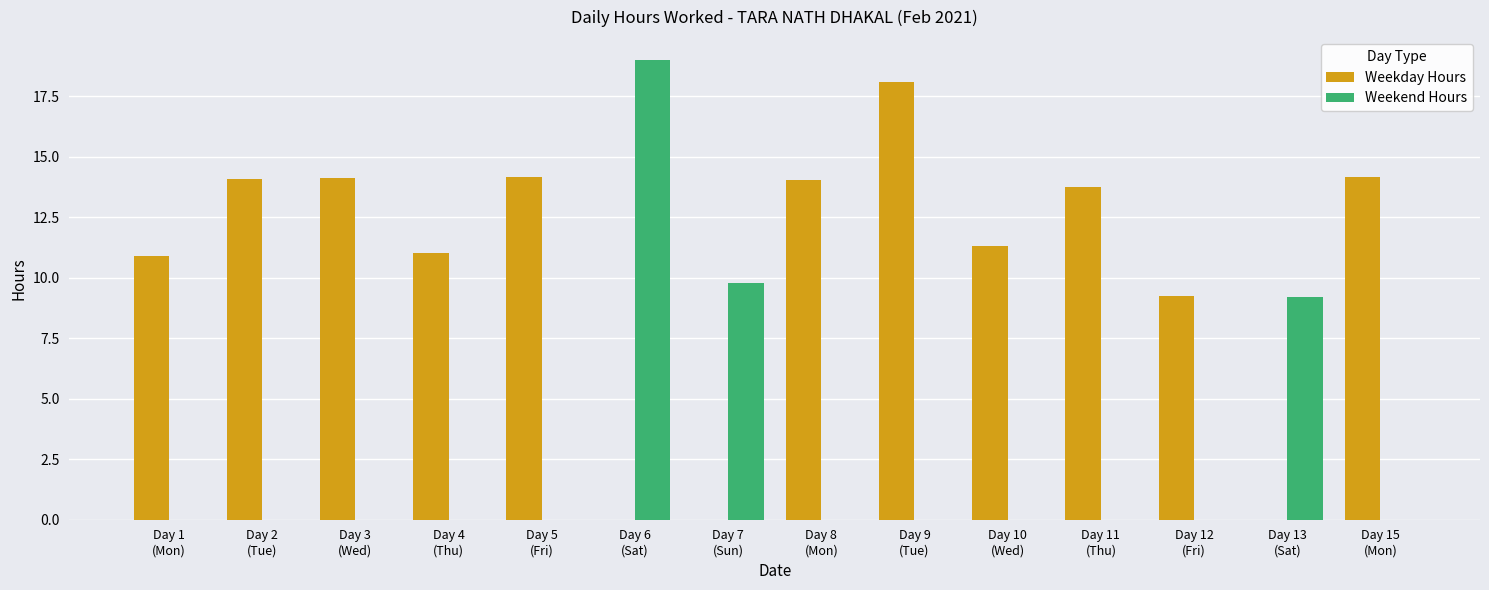

Which series has the widest spread of values?

Weekend Hours